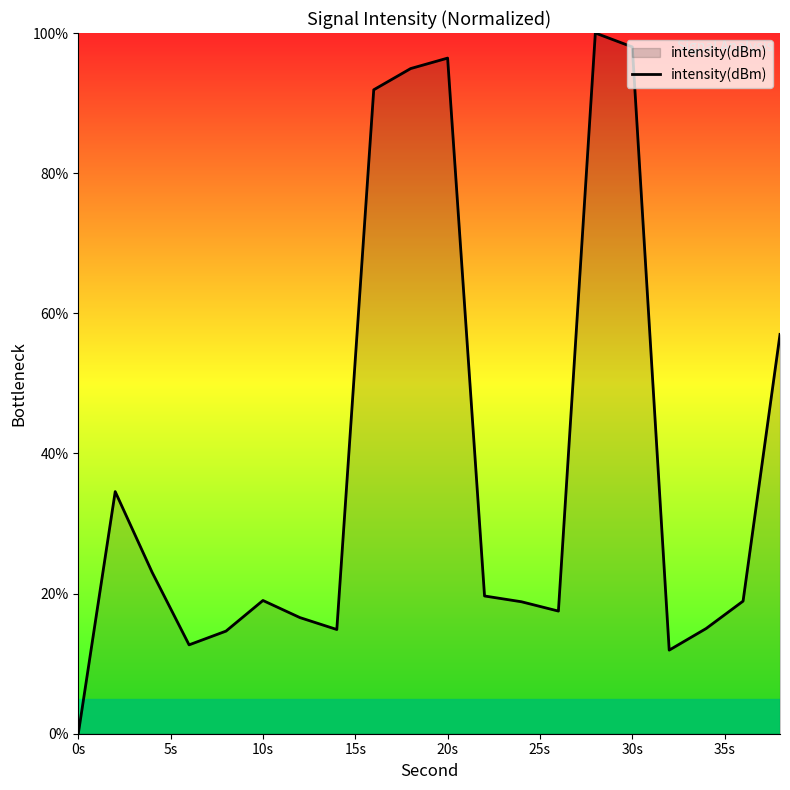

What is the maximum value shown in the chart?

100.0